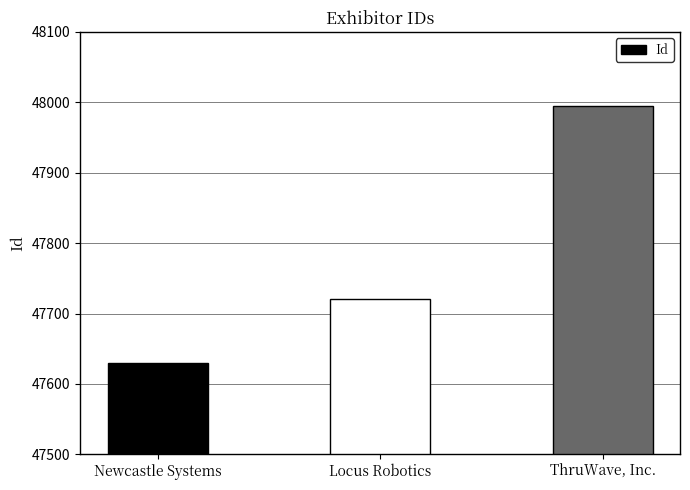

At which label is the value closest to 47812?

Locus Robotics